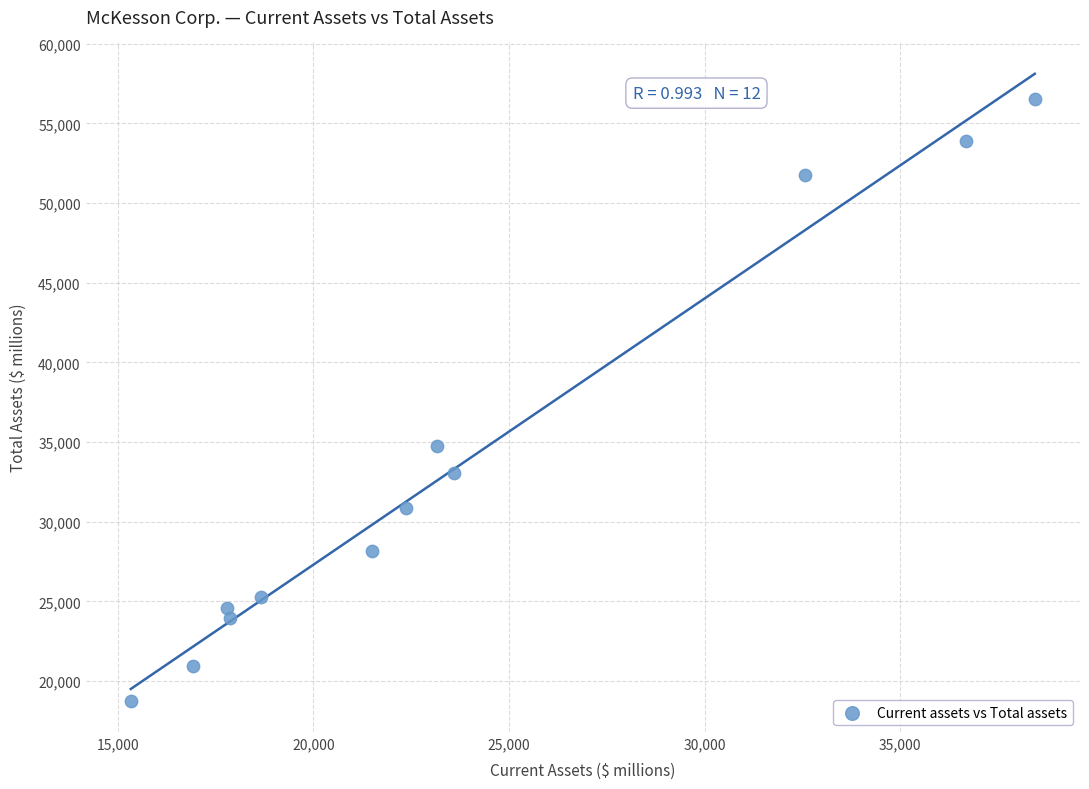

What Y value in the scatter plot is closest to 37669?

34786